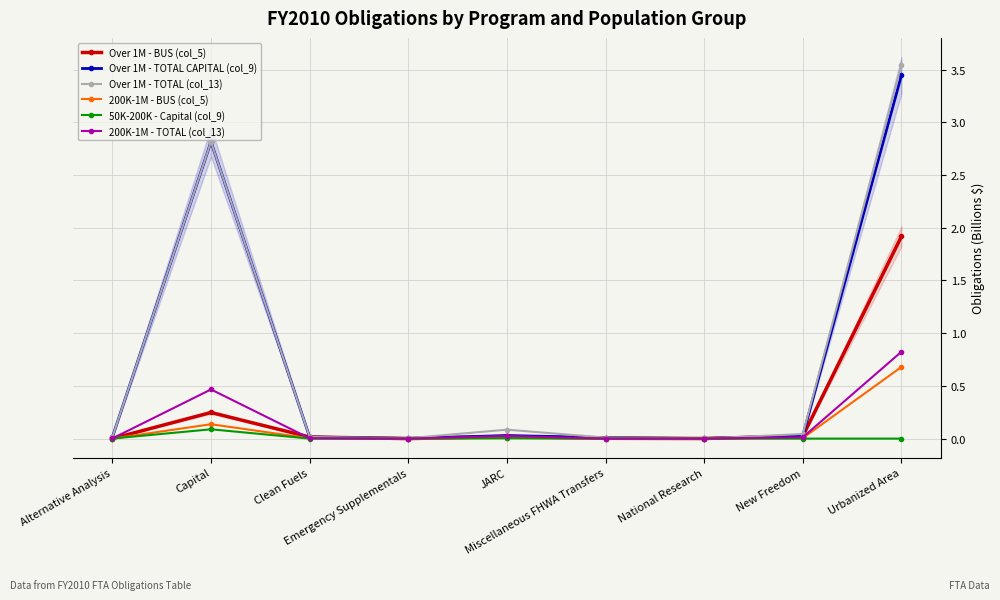

Reading right to left, extract all data points from this chart.

Over 1M - BUS (col_5): Urbanized Area=1.9	New Freedom=0.0	National Research=0.0	Miscellaneous FHWA Transfers=0.0	JARC=0.0	Emergency Supplementals=0.0	Clean Fuels=0.0	Capital=0.2	Alternative Analysis=0.0
Over 1M - TOTAL CAPITAL (col_9): Urbanized Area=3.4	New Freedom=0.0	National Research=0.0	Miscellaneous FHWA Transfers=0.0	JARC=0.0	Emergency Supplementals=0.0	Clean Fuels=0.0	Capital=2.8	Alternative Analysis=0.0
Over 1M - TOTAL (col_13): Urbanized Area=3.5	New Freedom=0.0	National Research=0.0	Miscellaneous FHWA Transfers=0.0	JARC=0.1	Emergency Supplementals=0.0	Clean Fuels=0.0	Capital=2.8	Alternative Analysis=0.0
200K-1M - BUS (col_5): Urbanized Area=0.7	New Freedom=0.0	National Research=0.0	Miscellaneous FHWA Transfers=0.0	JARC=0.0	Emergency Supplementals=0.0	Clean Fuels=0.0	Capital=0.1	Alternative Analysis=0.0
50K-200K - Capital (col_9): Urbanized Area=0.0	New Freedom=0.0	National Research=0.0	Miscellaneous FHWA Transfers=0.0	JARC=0.0	Emergency Supplementals=0.0	Clean Fuels=0.0	Capital=0.1	Alternative Analysis=0.0
200K-1M - TOTAL (col_13): Urbanized Area=0.8	New Freedom=0.0	National Research=0.0	Miscellaneous FHWA Transfers=0.0	JARC=0.0	Emergency Supplementals=0.0	Clean Fuels=0.0	Capital=0.5	Alternative Analysis=0.0